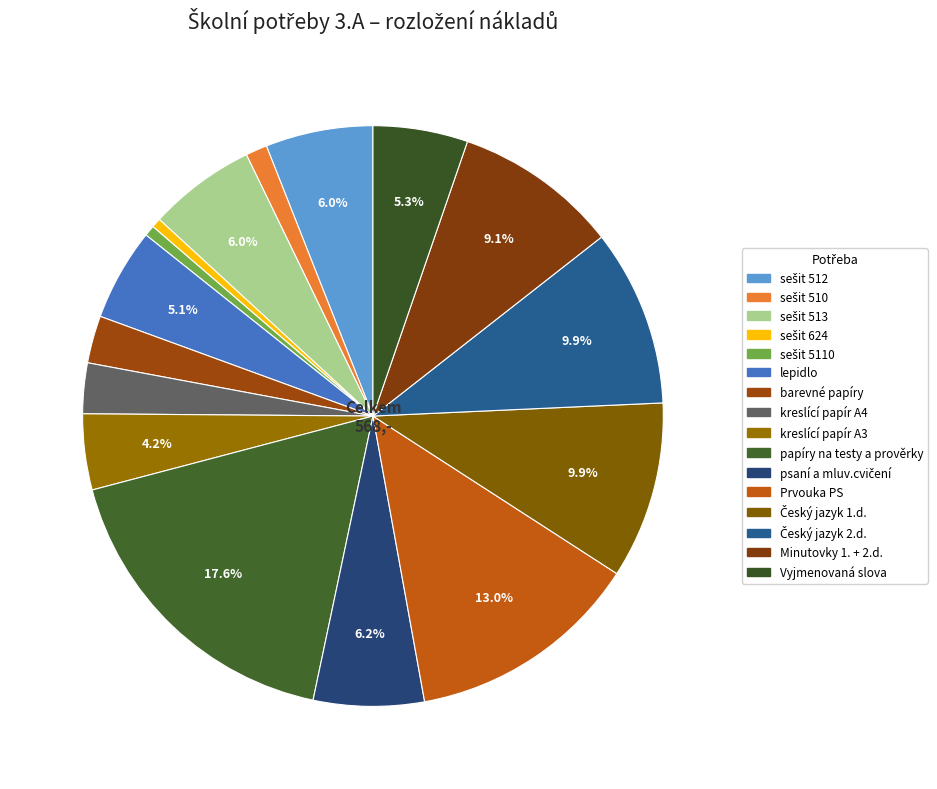

To the nearest percent, what is the average slice percentage?

6%